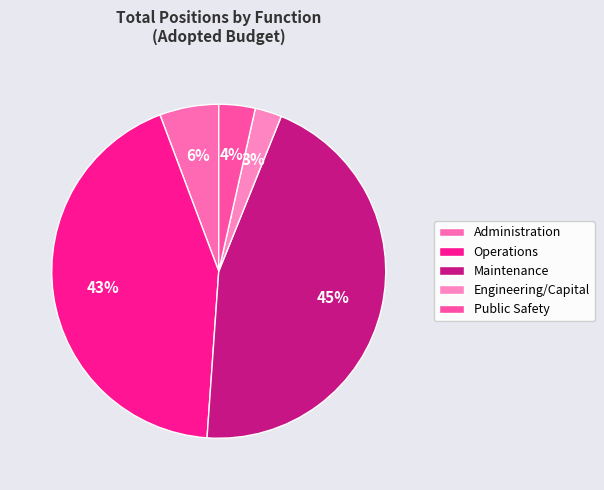

Is it true that Operations is 43% of the pie?

True